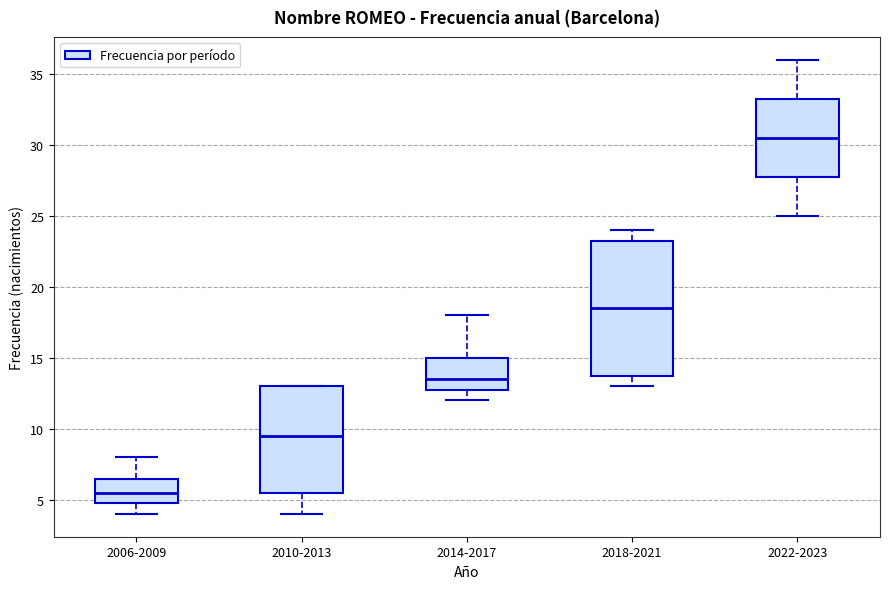

Reading left to right, read every box against the y-axis: the position of its median line, the range the box covers, and the ends of its whiskers. The values are not printed on the chart, so give them approximately, as read against the axis.

2006-2009: median 5.5, box 5.0 to 6.5, whiskers 4.0 to 8.0
2010-2013: median 9.5, box 5.5 to 13.0, whiskers 4.0 to 13.0
2014-2017: median 13.5, box 13.0 to 15.0, whiskers 12.0 to 18.0
2018-2021: median 18.5, box 14.0 to 23.5, whiskers 13.0 to 24.0
2022-2023: median 30.5, box 28.0 to 33.5, whiskers 25.0 to 36.0